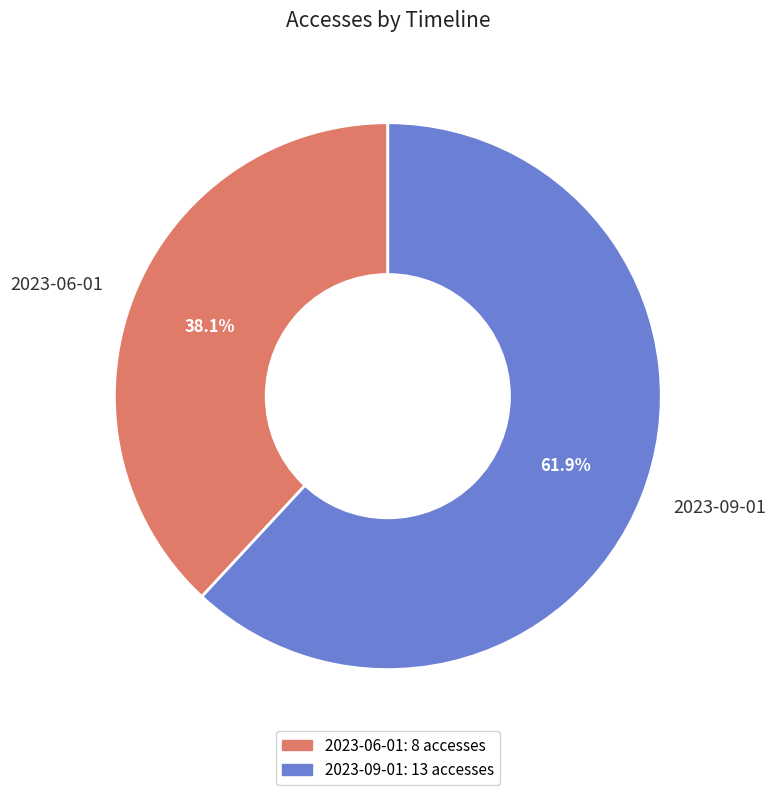

Is 2023-06-01 the majority of the pie?

No